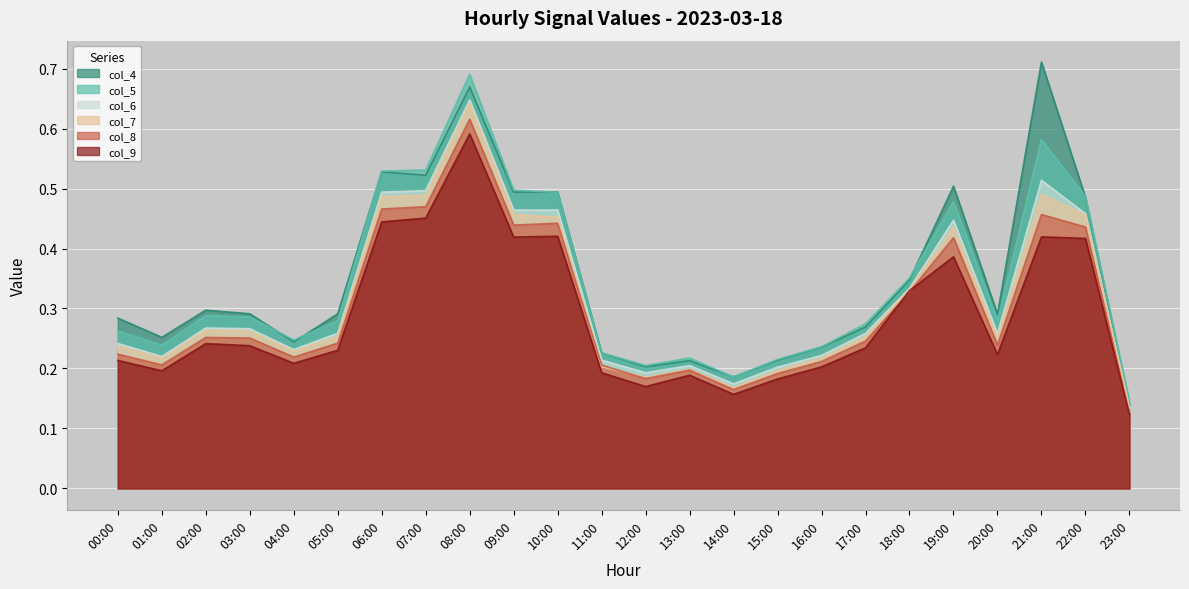

Does the chart display data point markers on the line(s)?

No